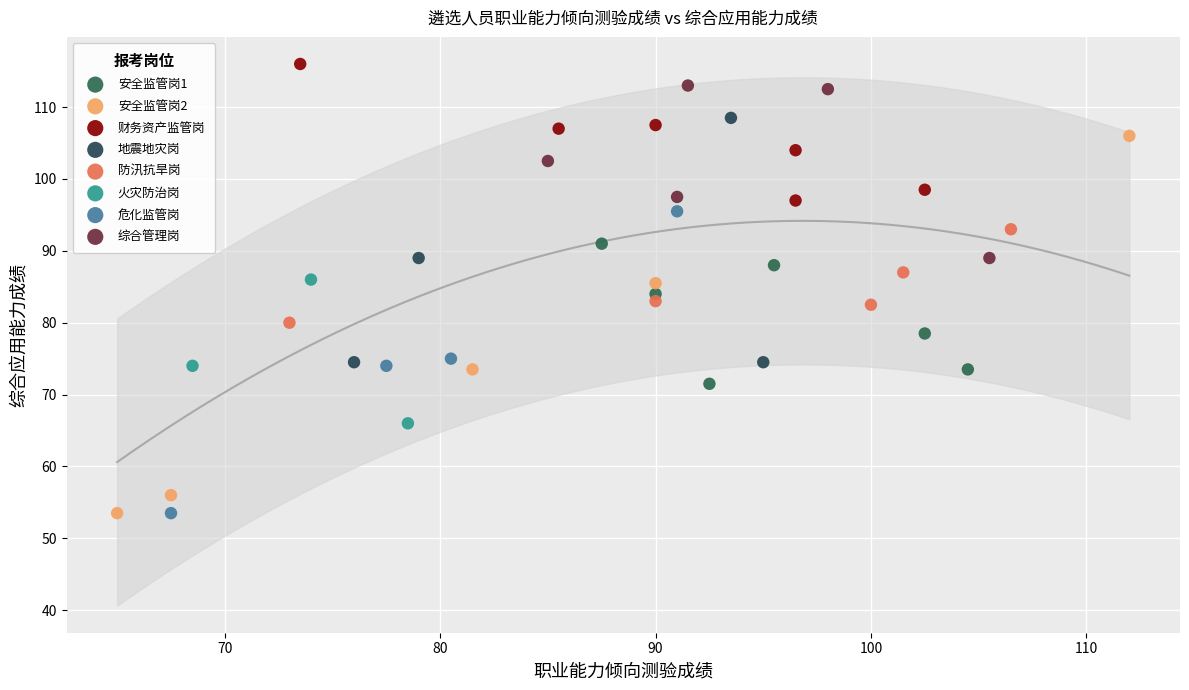

What are all the series names shown in the legend?

安全监管岗1, 安全监管岗2, 财务资产监管岗, 地震地灾岗, 防汛抗旱岗, 火灾防治岗, 危化监管岗, 综合管理岗